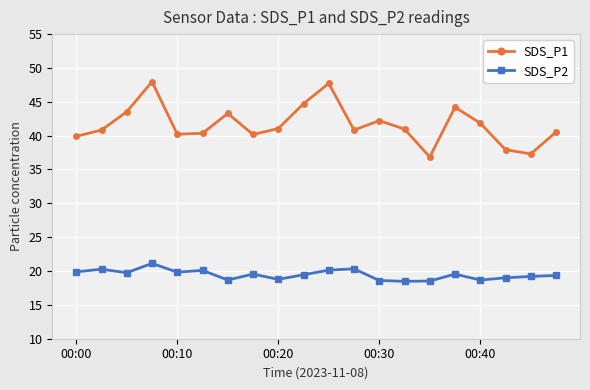

What is the average value of the SDS_P2 series?

19.5